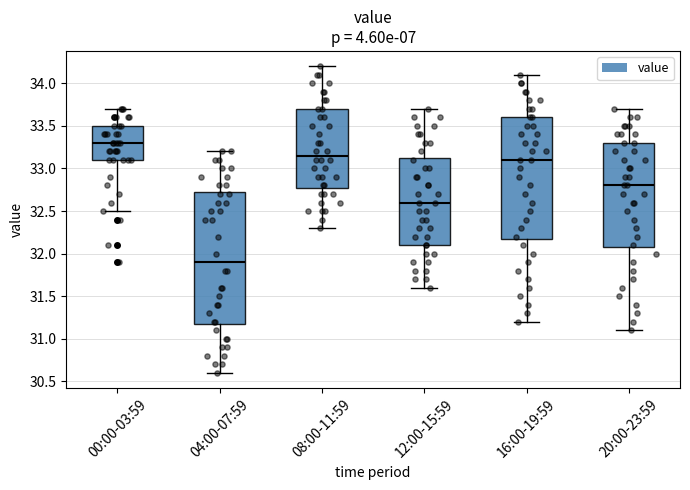

Reading left to right, read every box against the y-axis: the position of its median line, the range the box covers, and the ends of its whiskers. The values are not printed on the chart, so give them approximately, as read against the axis.

00:00-03:59: median 33.30, box 33.10 to 33.50, whiskers 32.50 to 33.70
04:00-07:59: median 31.90, box 31.20 to 32.75, whiskers 30.60 to 33.20
08:00-11:59: median 33.15, box 32.80 to 33.70, whiskers 32.30 to 34.20
12:00-15:59: median 32.60, box 32.10 to 33.15, whiskers 31.60 to 33.70
16:00-19:59: median 33.10, box 32.20 to 33.60, whiskers 31.20 to 34.10
20:00-23:59: median 32.80, box 32.10 to 33.30, whiskers 31.10 to 33.70